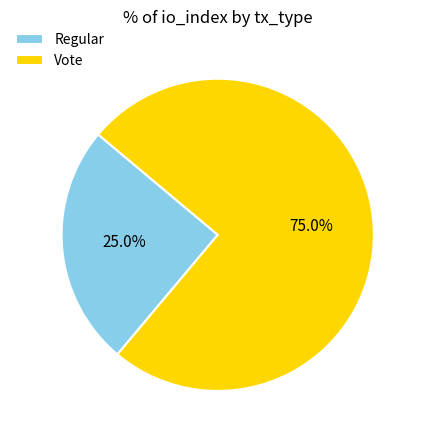

Do Regular and Vote together represent more than half of the pie?

Yes